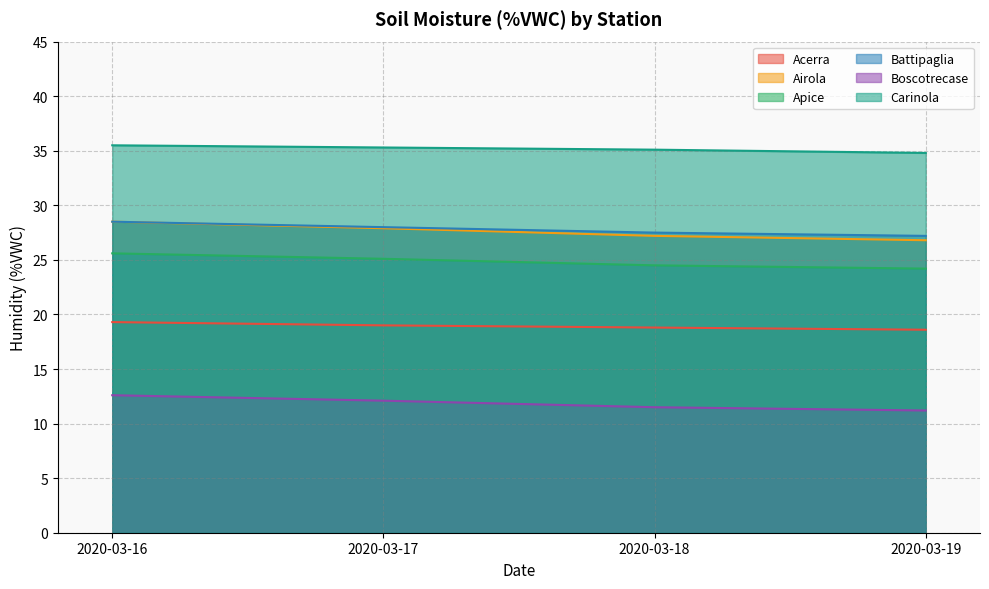

True or false: Carinola and Battipaglia cross at least once.

False